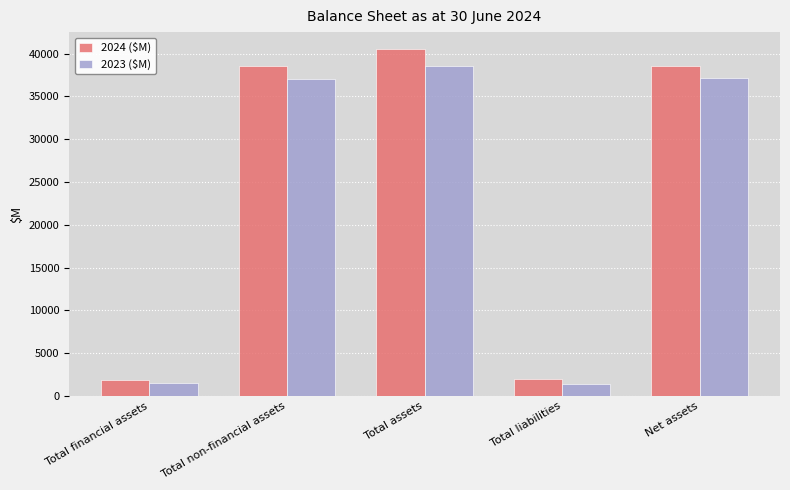

The value of 2024 ($M) at Total financial assets is 1910.9. True or false?

True